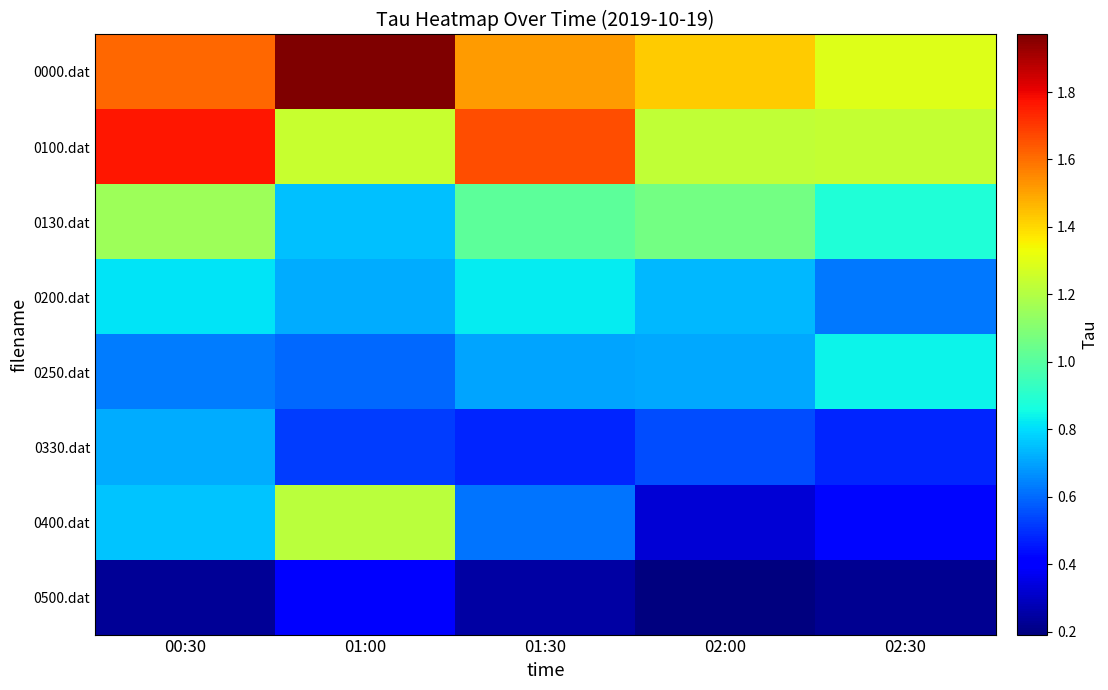

Which series changed the most between 00:30 and 02:30?

0100.dat